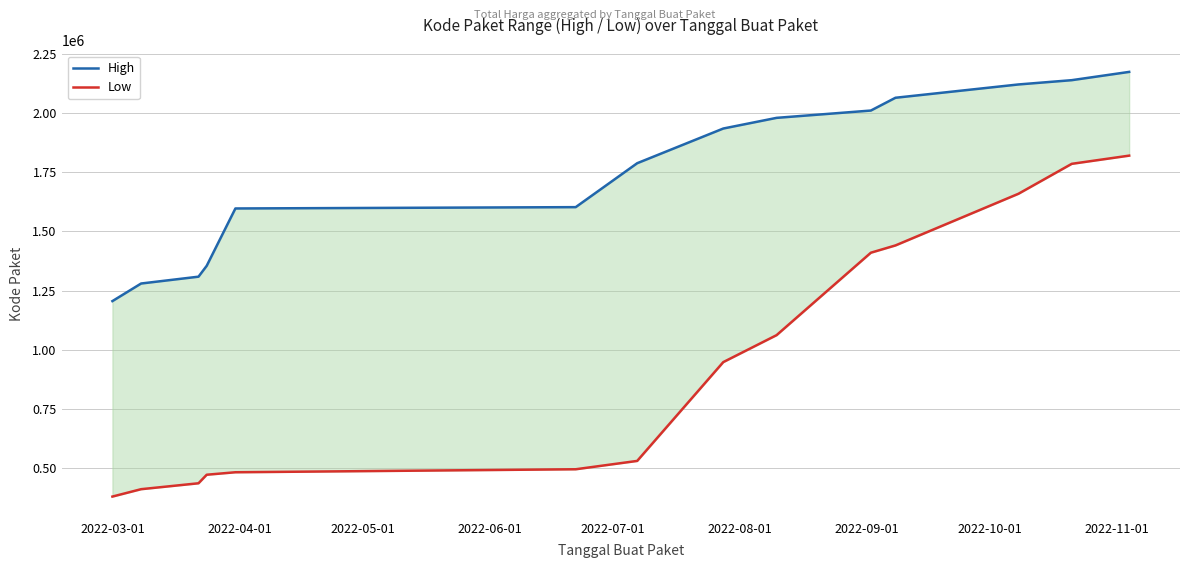

What is the difference between the maximum and minimum values in the Low series?

1441811